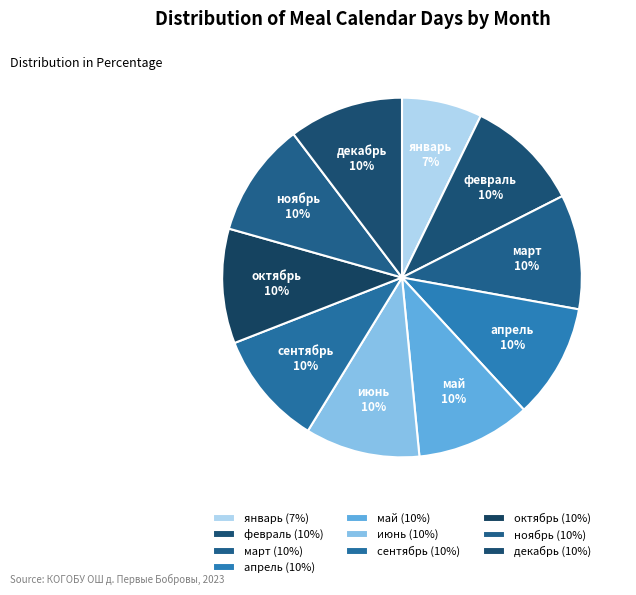

What is the ratio of the value at апрель to the value at сентябрь?

1.0